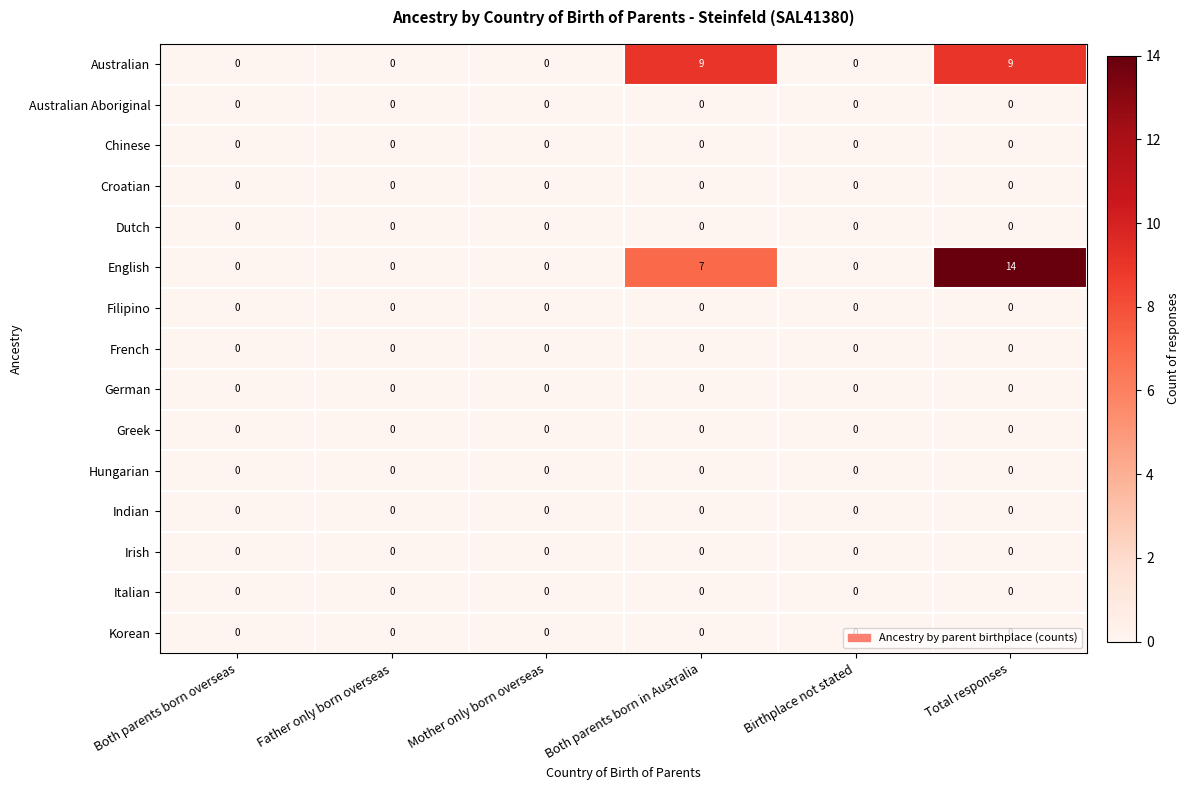

What is the total value across all series at Total responses?

23